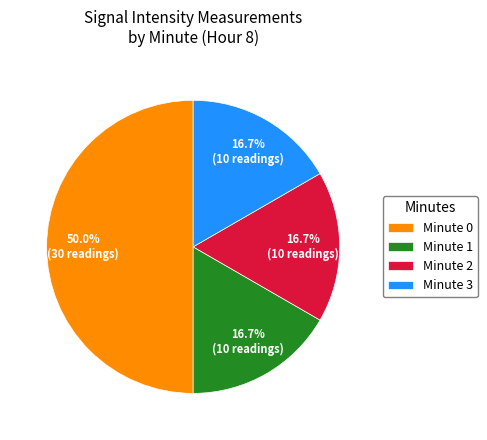

Combined, do Minute 2 and Minute 0 account for over 50%?

Yes